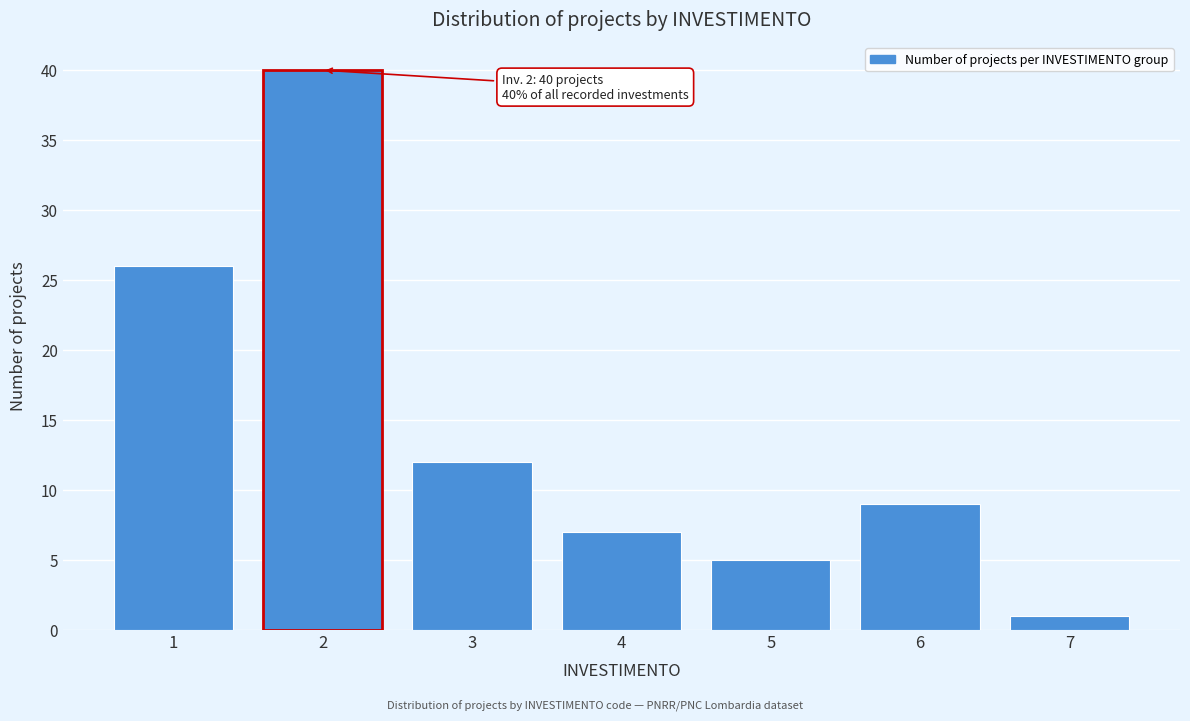

Reading right to left, transcribe all the data shown in this chart.

7=1	6=9	5=5	4=7	3=12	2=40	1=26